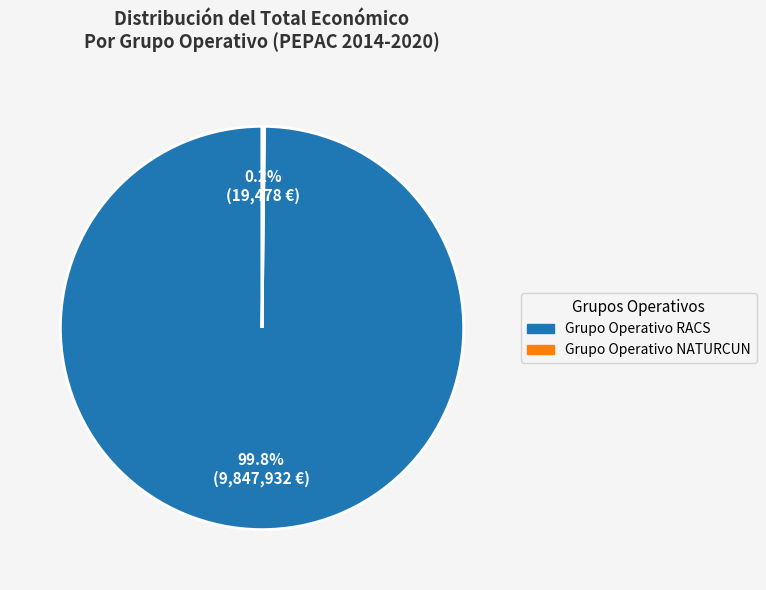

Which category has the biggest portion of the pie?

Grupo Operativo RACS